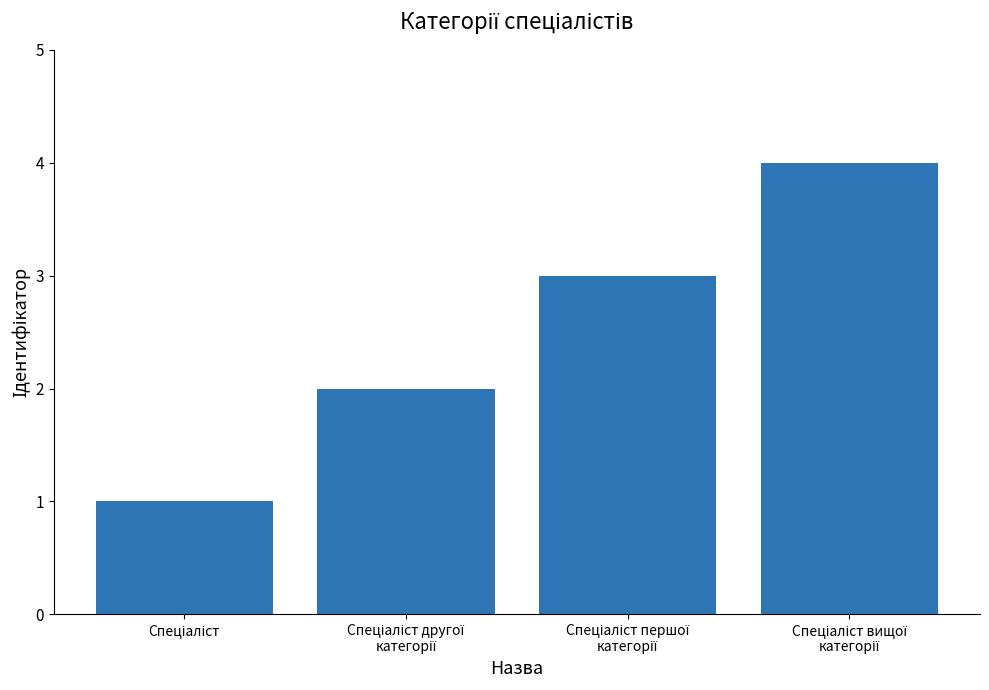

What is the difference between the maximum and minimum values?

3